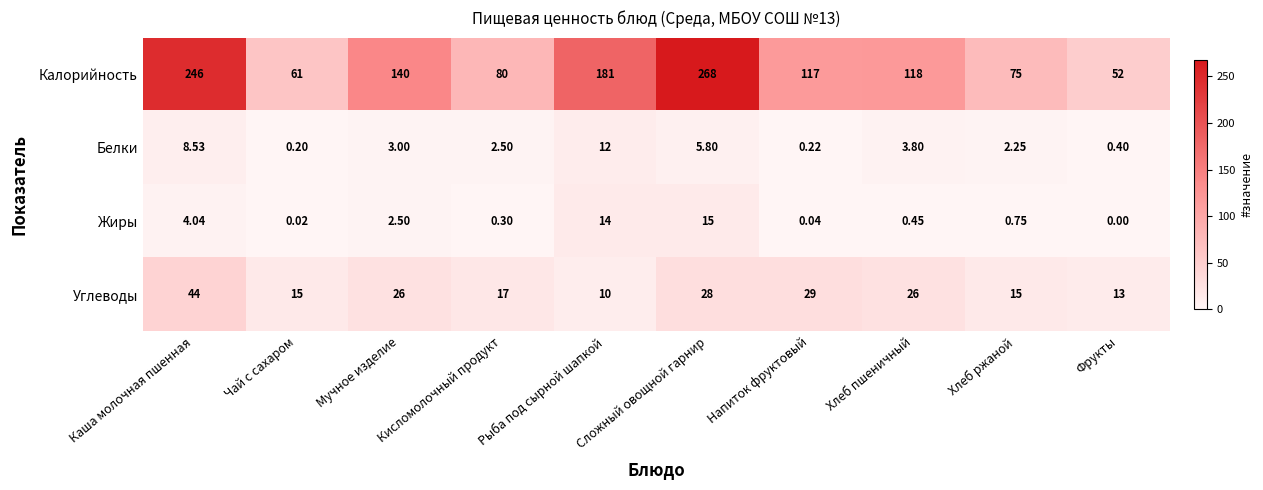

At Чай с сахаром, list the series in order from smallest to largest.

Жиры, Белки, Углеводы, Калорийность